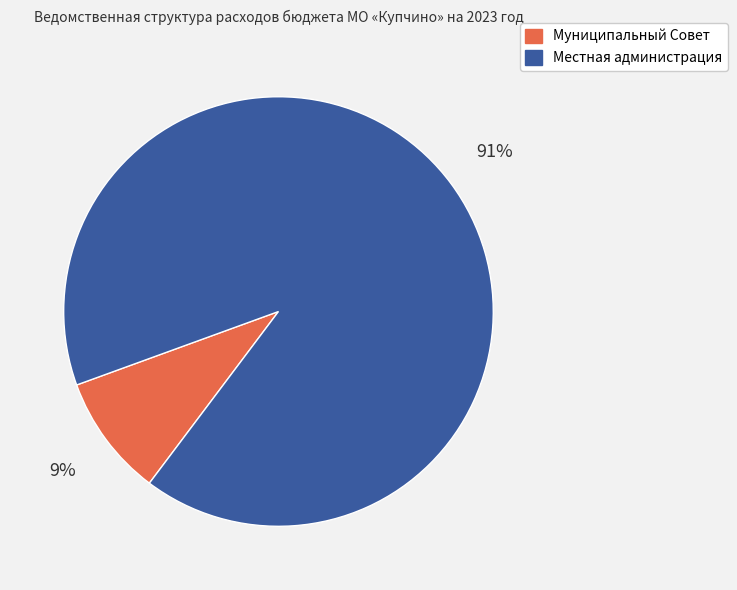

Rank the categories by value from highest to lowest.

Местная администрация, Муниципальный Совет